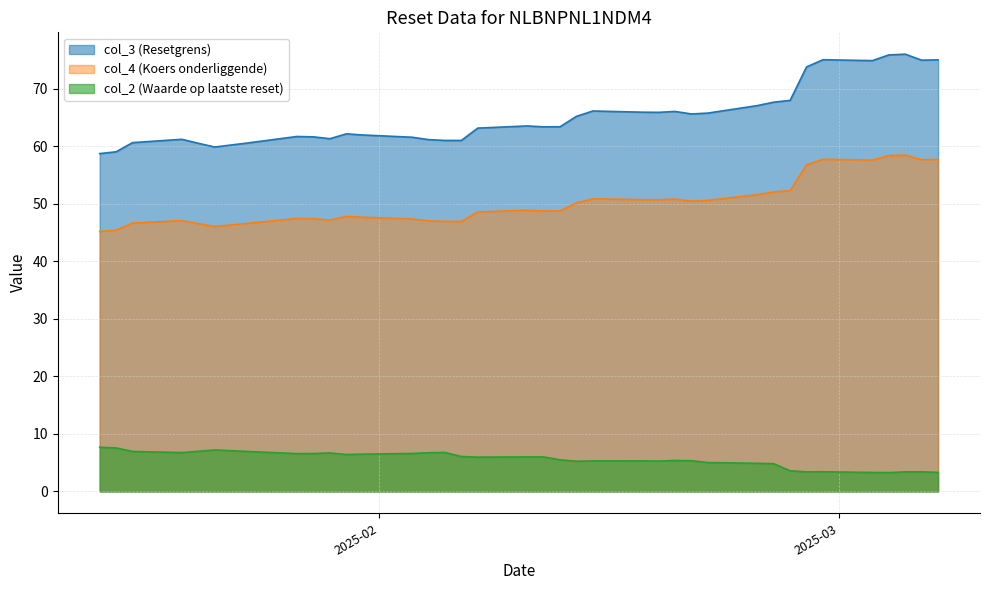

True or false: col_2 (Waarde op laatste reset) and col_4 (Koers onderliggende) intersect in this chart.

False